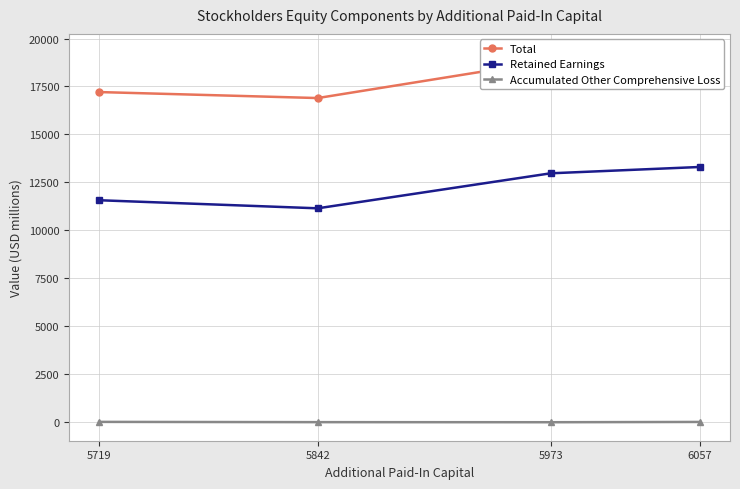

How many data points in Accumulated Other Comprehensive Loss are above -22?

1